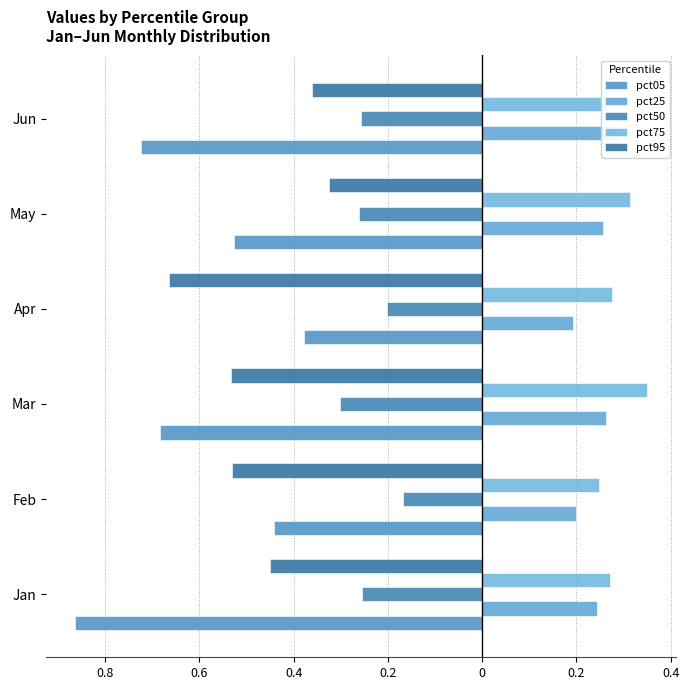

The pct25 series shows 0.4 at Jun. True or false?

False